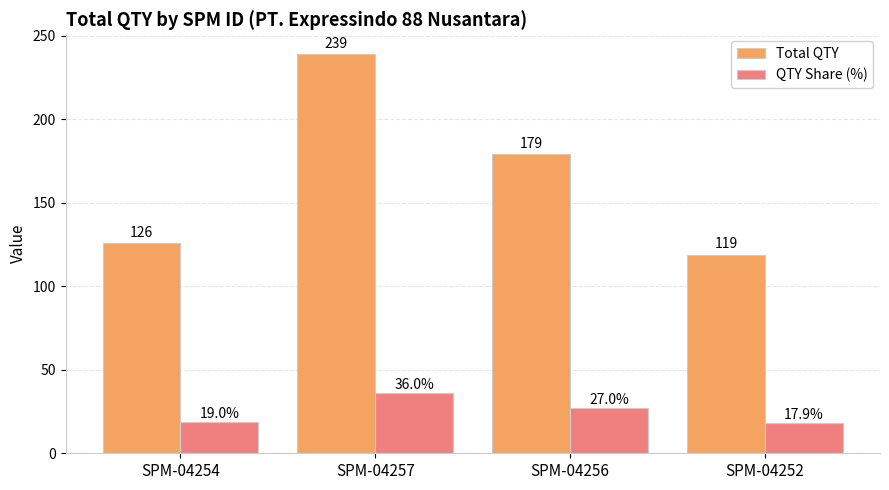

What is the maximum value shown in the chart?

239.0